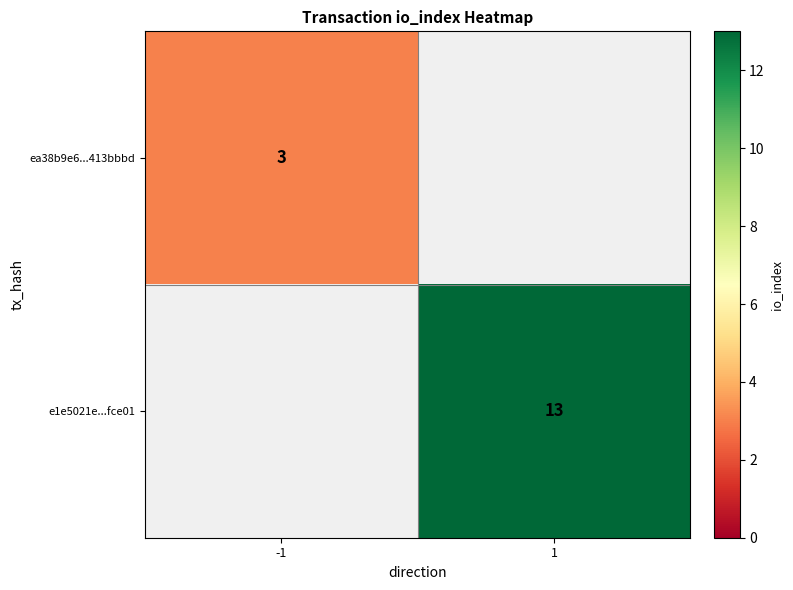

At how many categories does at least one series exceed 10?

1